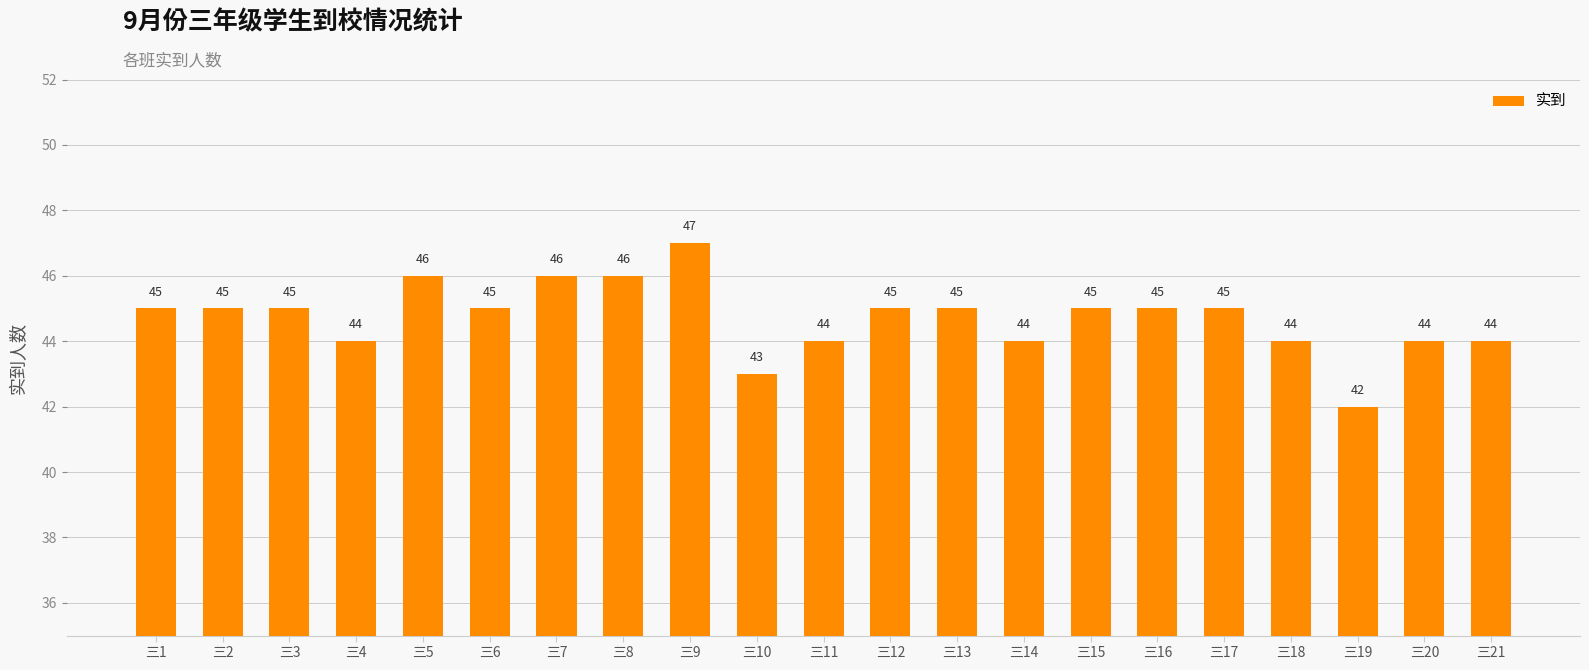

Reading left to right, transcribe all the data shown in this chart.

45	45	45	44	46	45	46	46	47	43	44	45	45	44	45	45	45	44	42	44	44